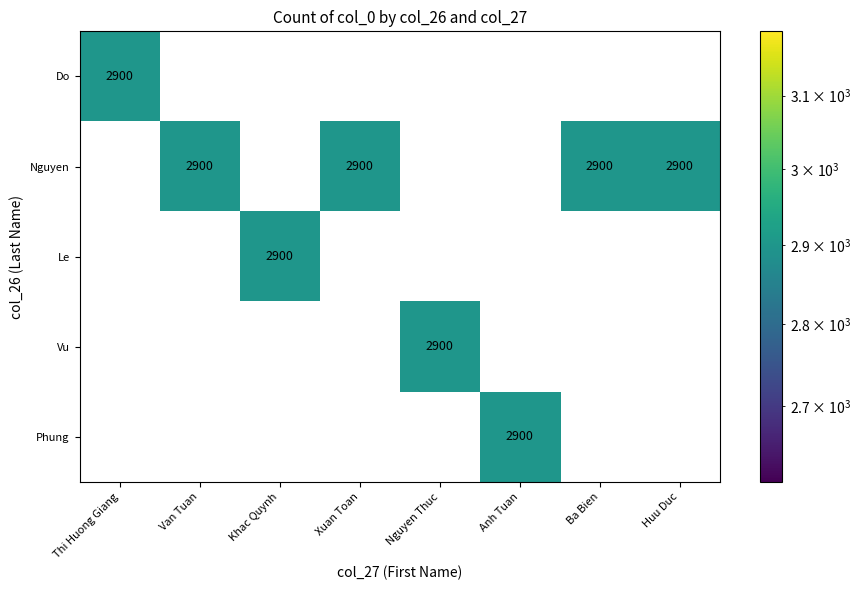

What is the greatest value displayed?

2900